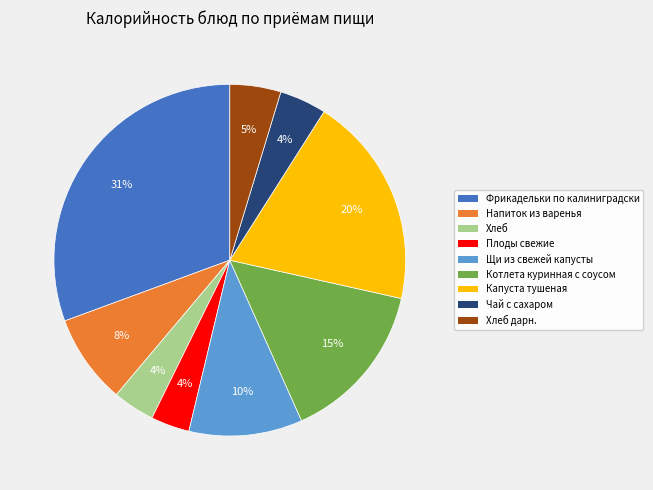

Which category has the biggest portion of the pie?

Фрикадельки по калиниградски